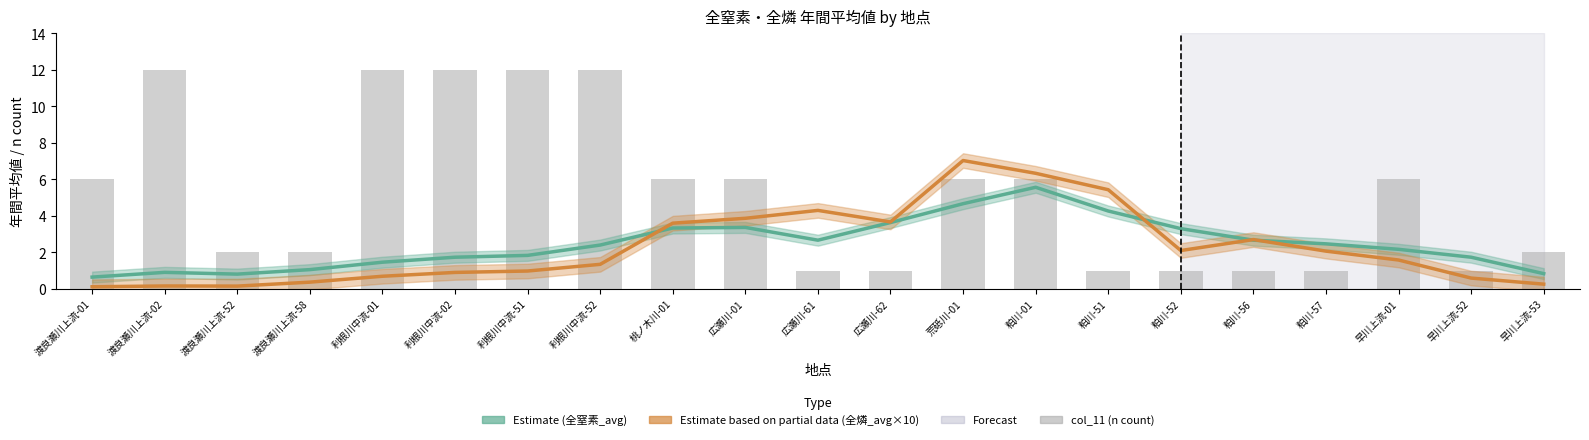

Read the 全燐_avg ×10 (Partial Estimate) value at 渡良瀬川上流-58.

0.4